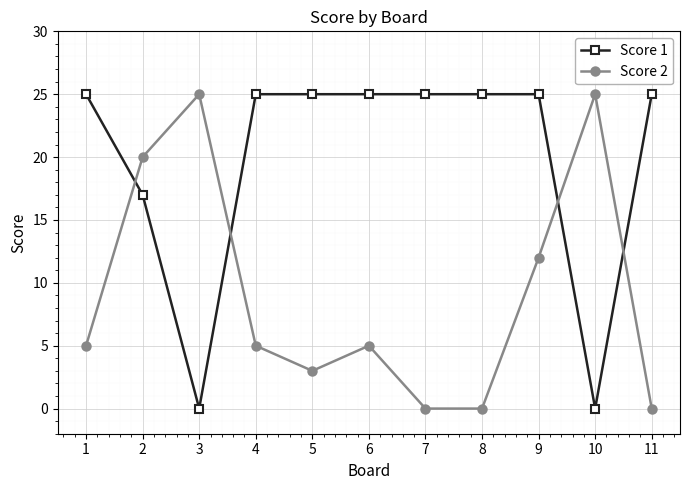

Is it true that Score 2 equals 15 at 3?

False